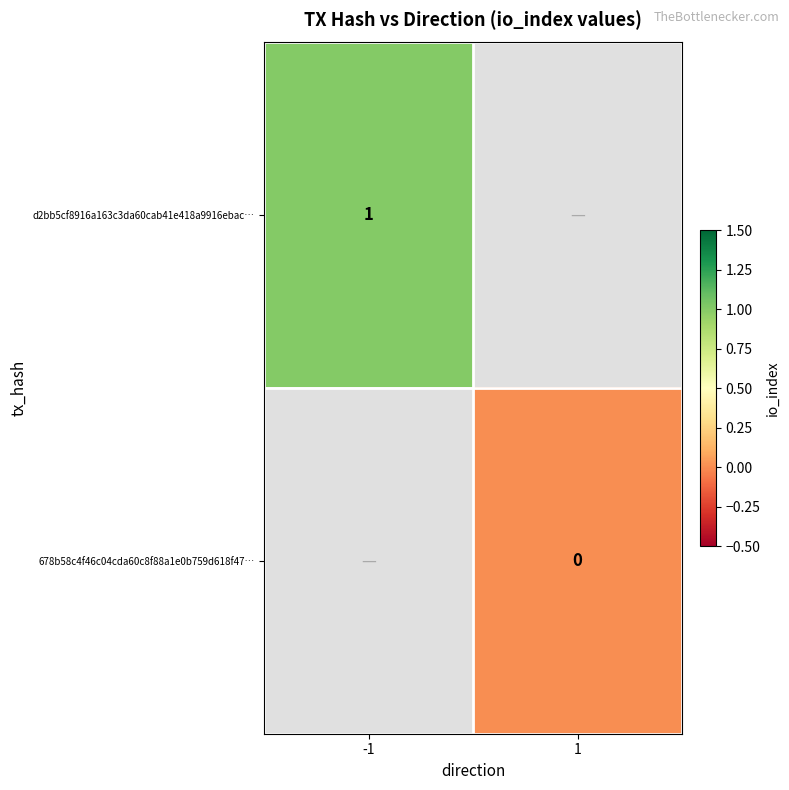

True or false: d2bb5cf8916a163c3da60cab41e418a9916ebac… has a value of 1 at -1.

True